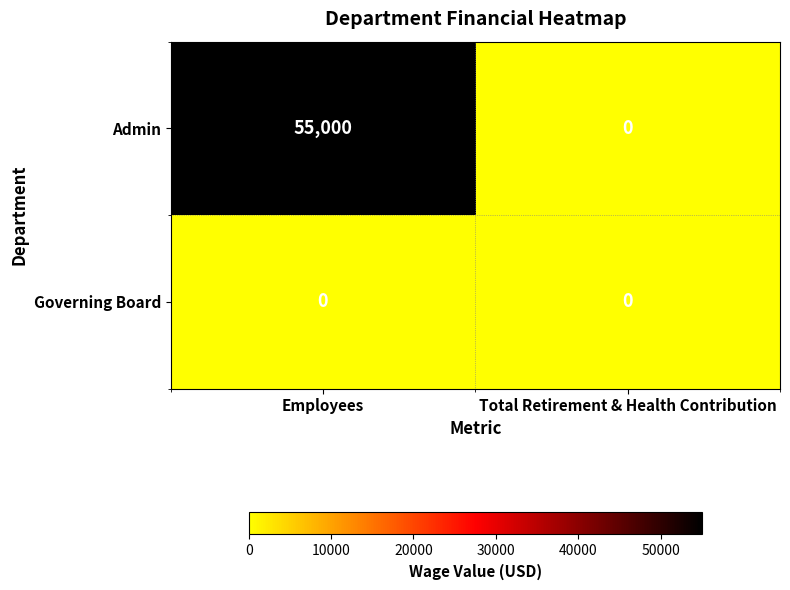

Is the value of Governing Board at Employees greater than the value of Admin at Employees?

No